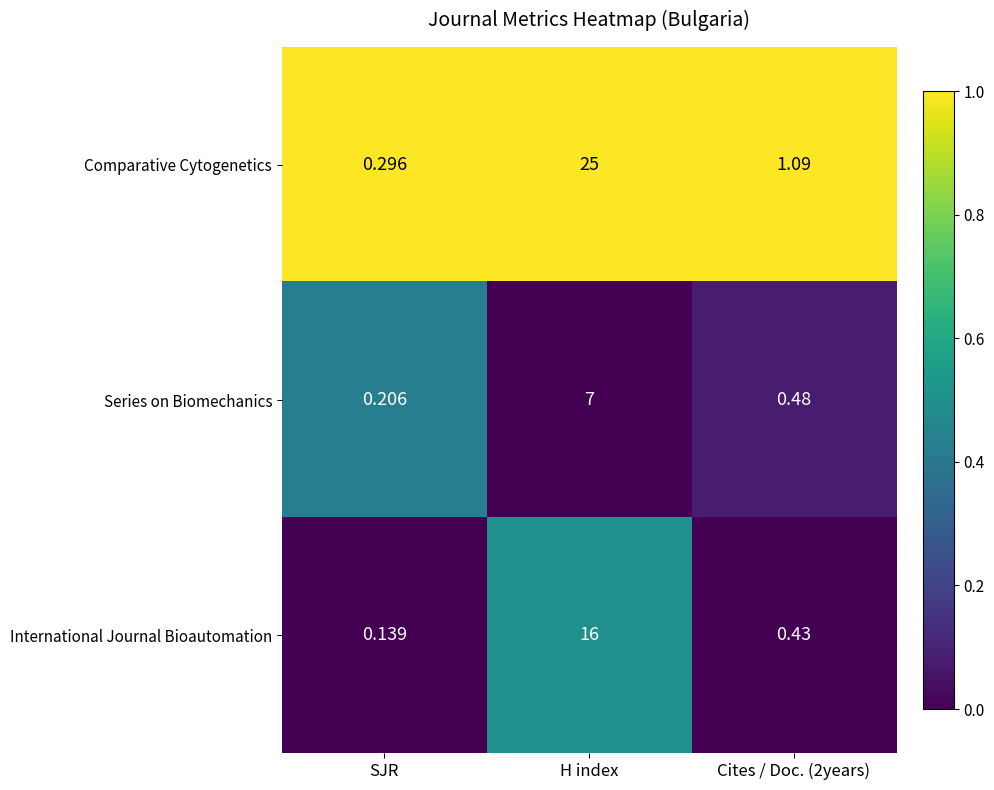

At which category does the chart reach its peak across all series?

H index